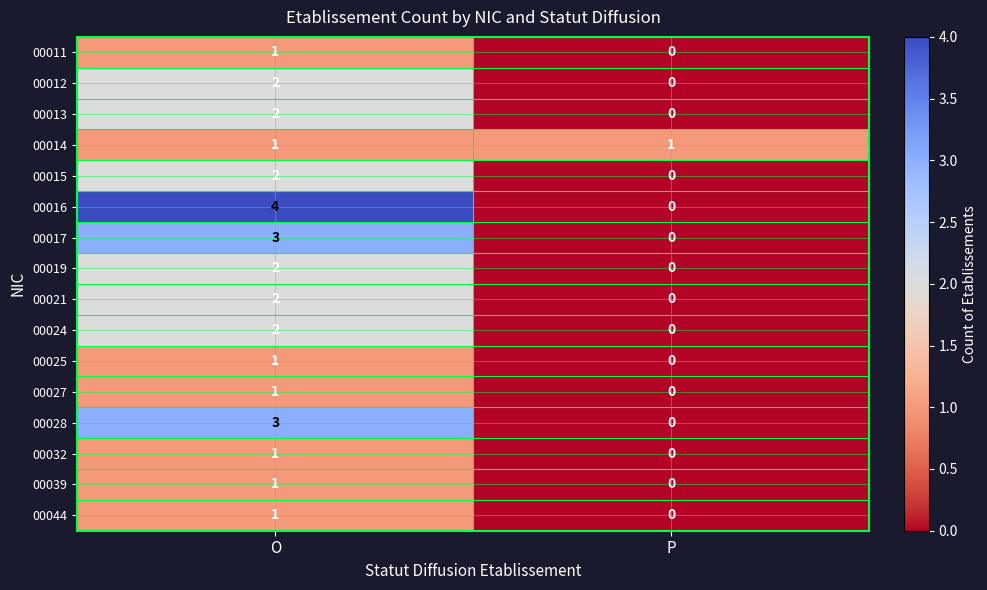

The value of 00016 at O is 1. True or false?

False